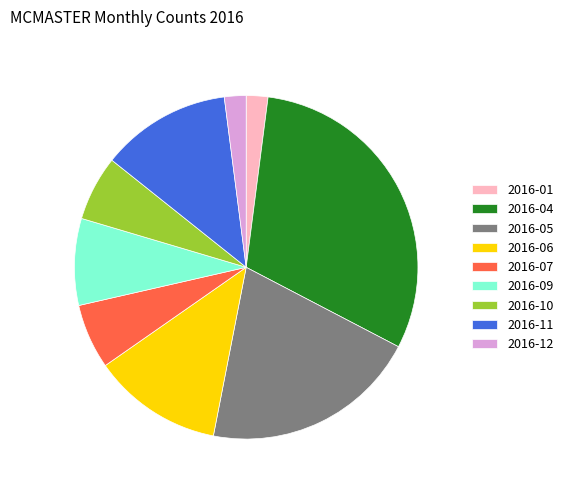

Which slice is the largest?

2016-04